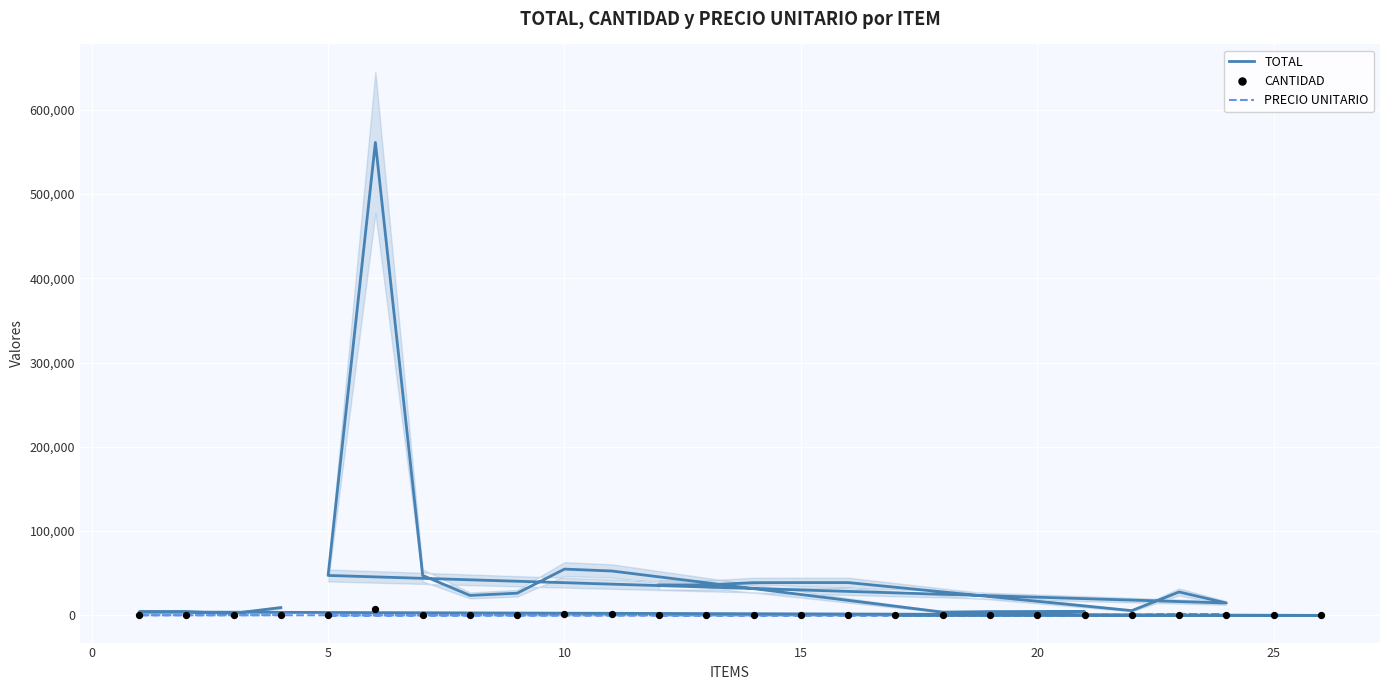

Which series has the largest total across all categories?

TOTAL